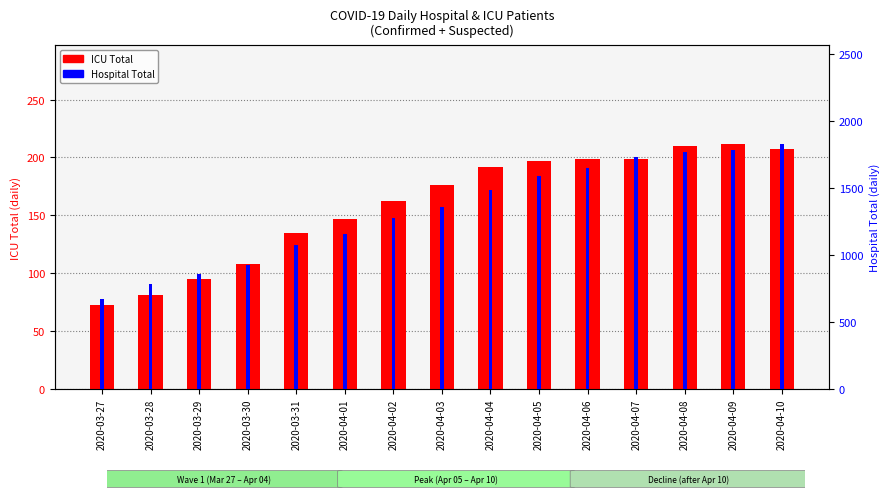

List the labels in order of Hospital Total value, smallest first.

2020-03-27, 2020-03-28, 2020-03-29, 2020-03-30, 2020-03-31, 2020-04-01, 2020-04-02, 2020-04-03, 2020-04-04, 2020-04-05, 2020-04-06, 2020-04-07, 2020-04-08, 2020-04-09, 2020-04-10